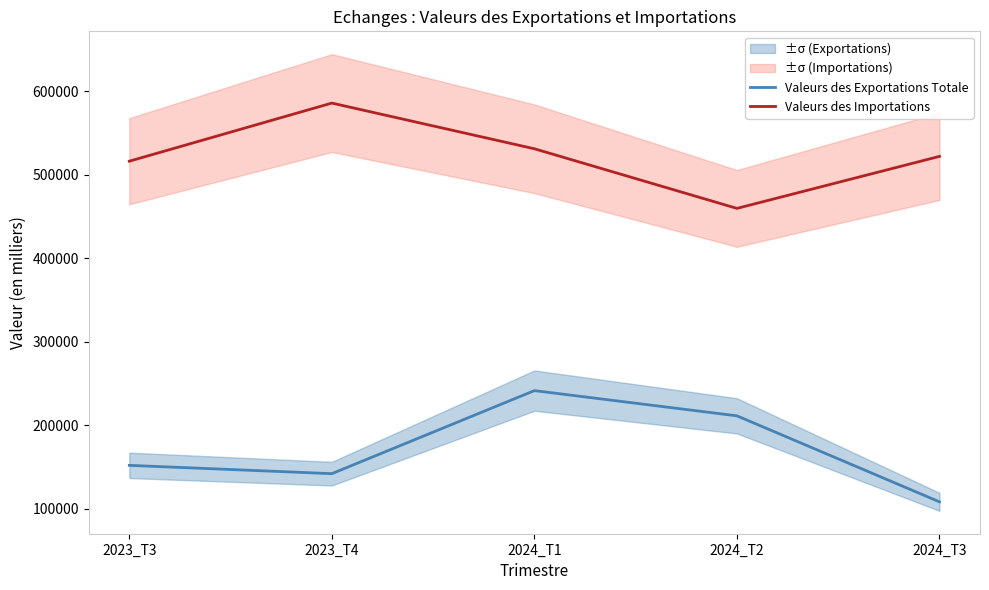

At which category is the sum across all series the highest?

2024_T1